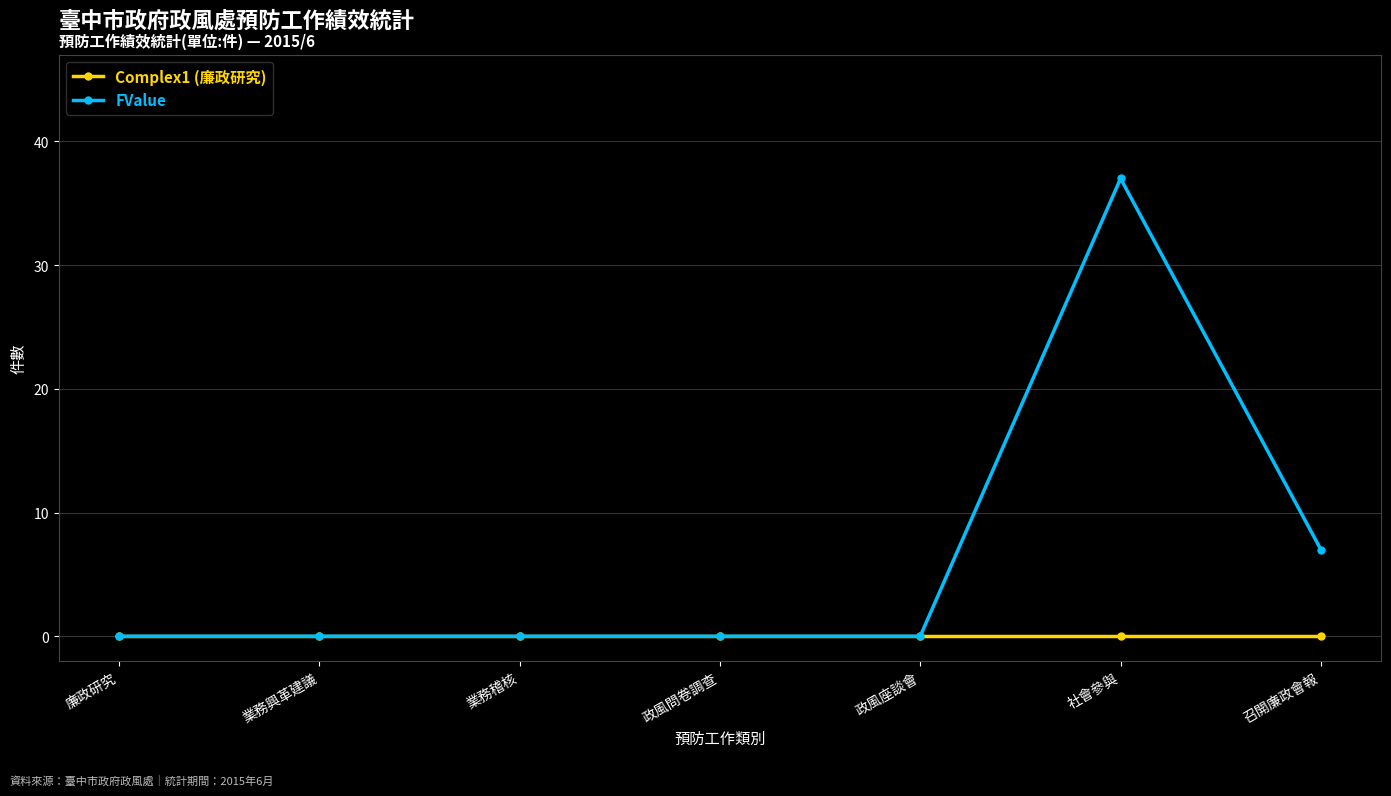

Which series has the widest spread of values?

FValue